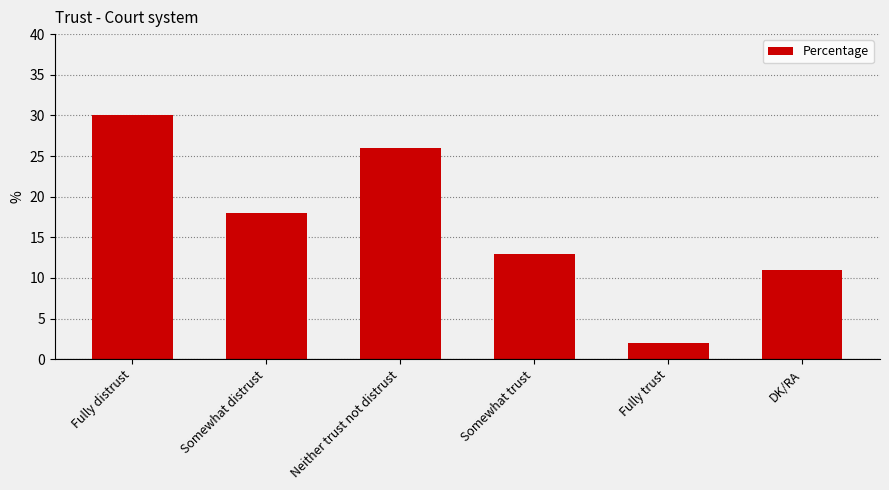

What is the minimum value shown in the chart?

2